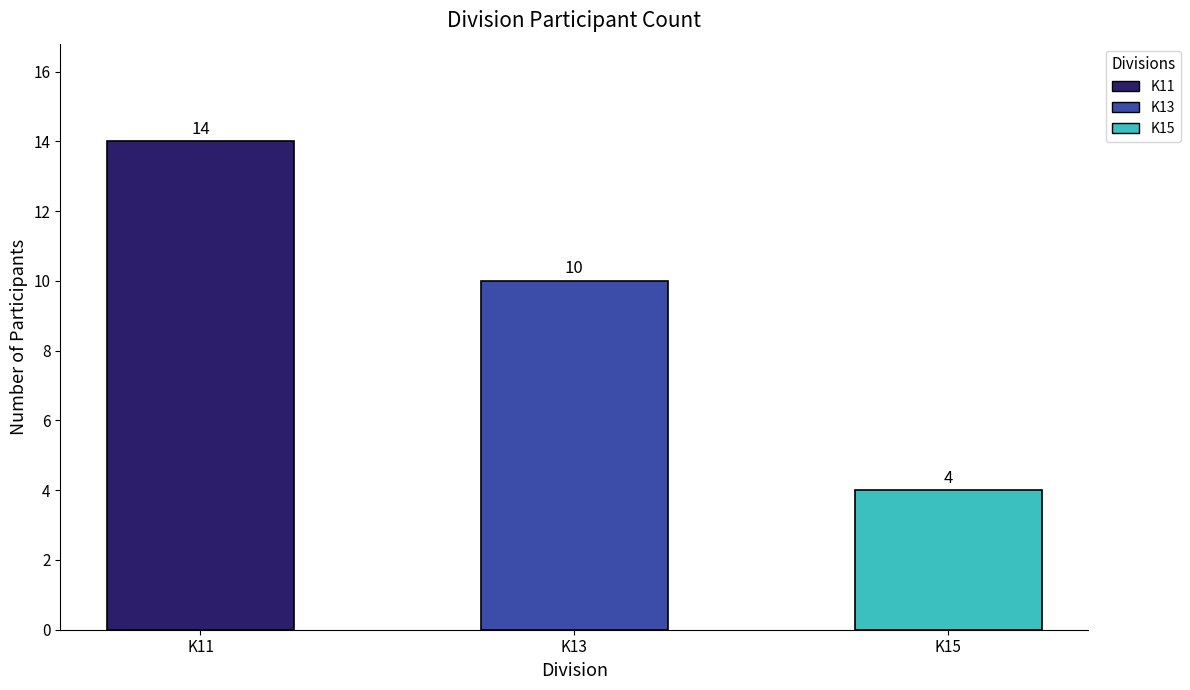

What is the change in value from K13 to K15?

-6